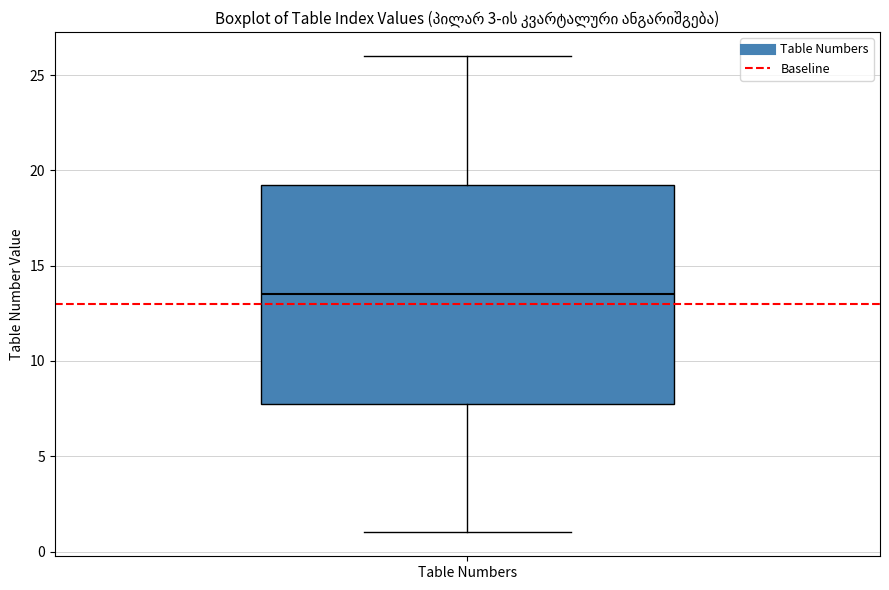

Transcribe this box plot: give where the median line is, the range the box spans, and where the two whiskers end, as read against the y-axis. The values are not printed on the chart, so give them approximately, as read against the axis.

median 13.5, box 8.0 to 19.5, whiskers 1.0 to 26.0